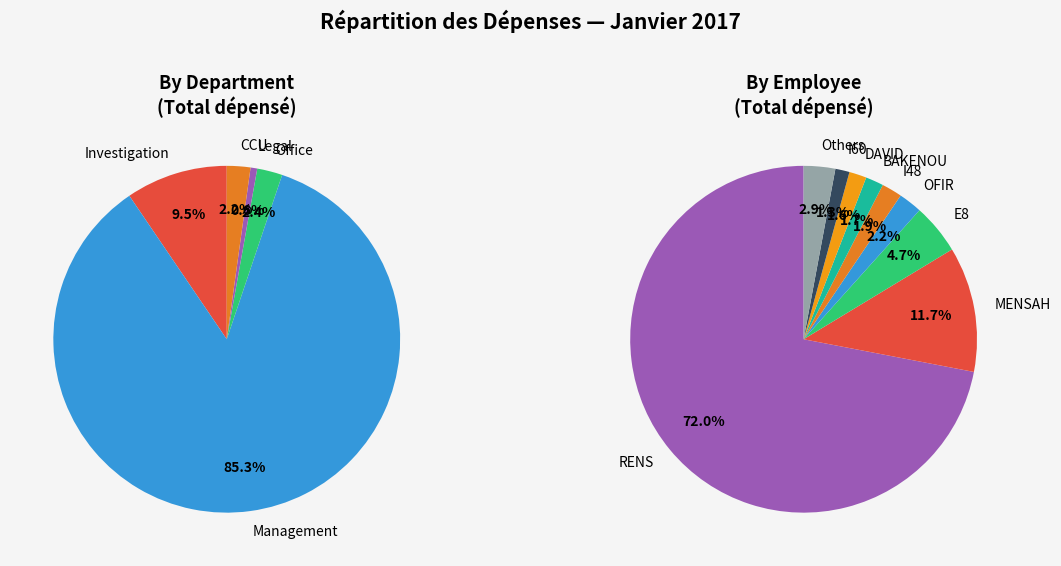

Does DAVID represent more than half of the total?

No